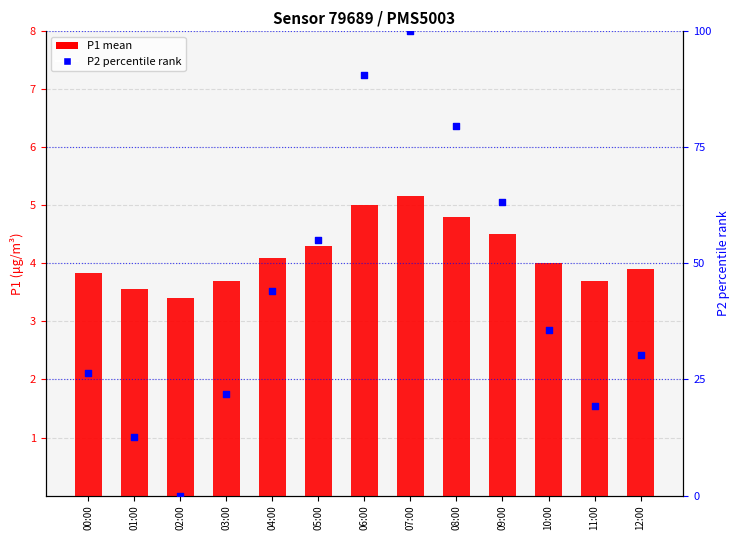

What is the total value across all series at 05:00?

59.2